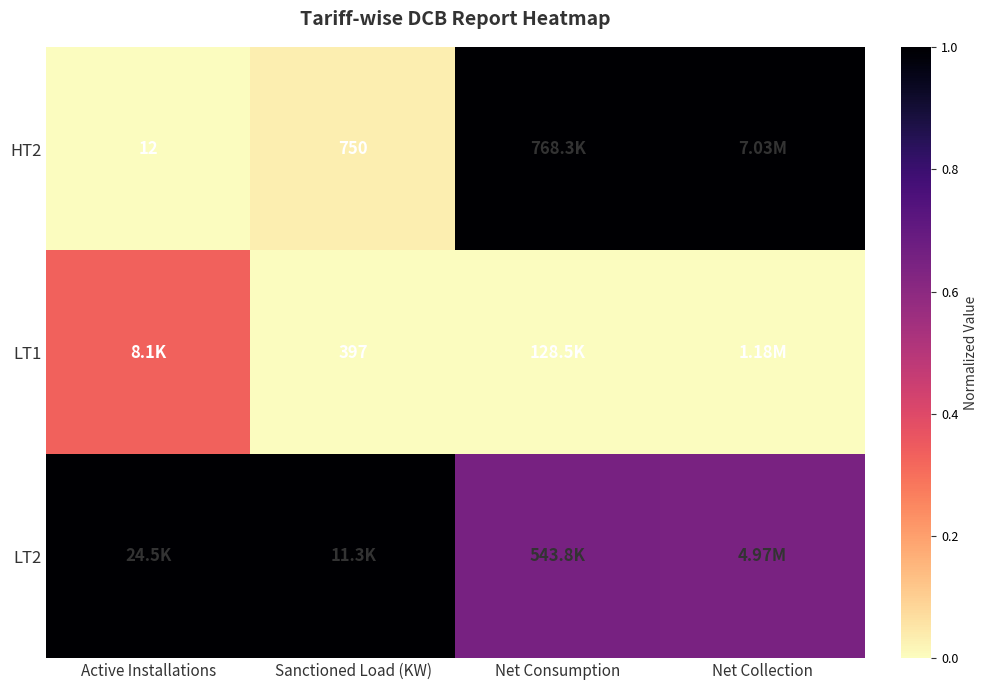

The value of LT2 at Active Installations is 1.0. True or false?

True